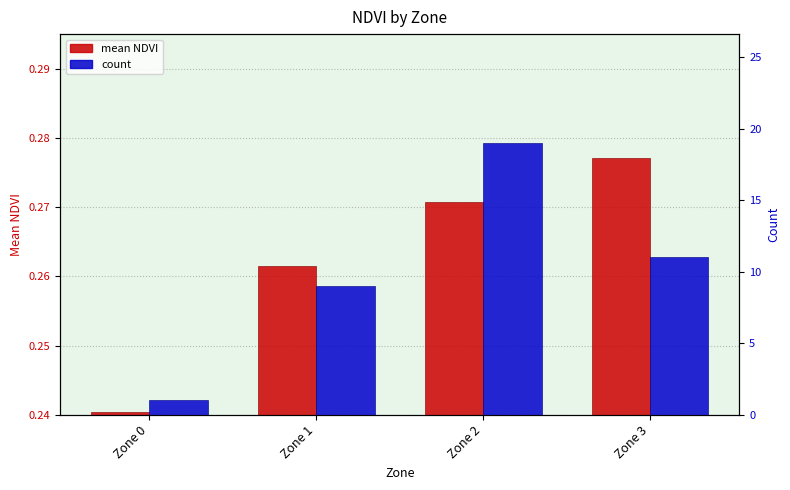

Reading left to right, what are all the values shown in this chart?

mean NDVI: Zone 0=0.2	Zone 1=0.3	Zone 2=0.3	Zone 3=0.3
count: Zone 0=1.0	Zone 1=9.0	Zone 2=19.0	Zone 3=11.0